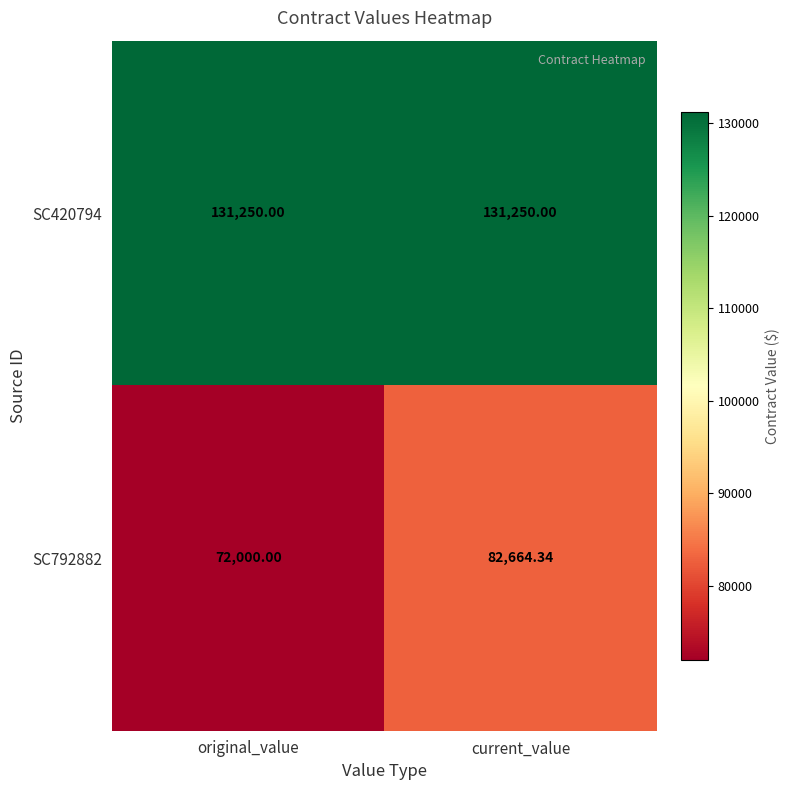

List the labels in order of SC792882 value, largest first.

current_value, original_value